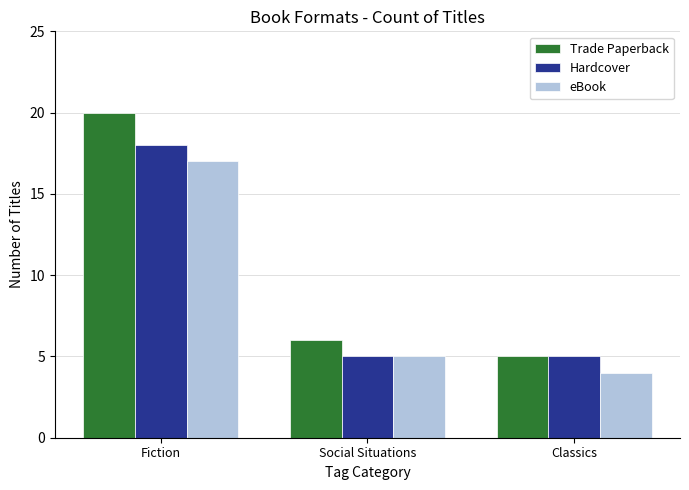

Reading left to right, what are all the values shown in this chart?

Trade Paperback: Fiction=20	Social Situations=6	Classics=5
Hardcover: Fiction=18	Social Situations=5	Classics=5
eBook: Fiction=17	Social Situations=5	Classics=4